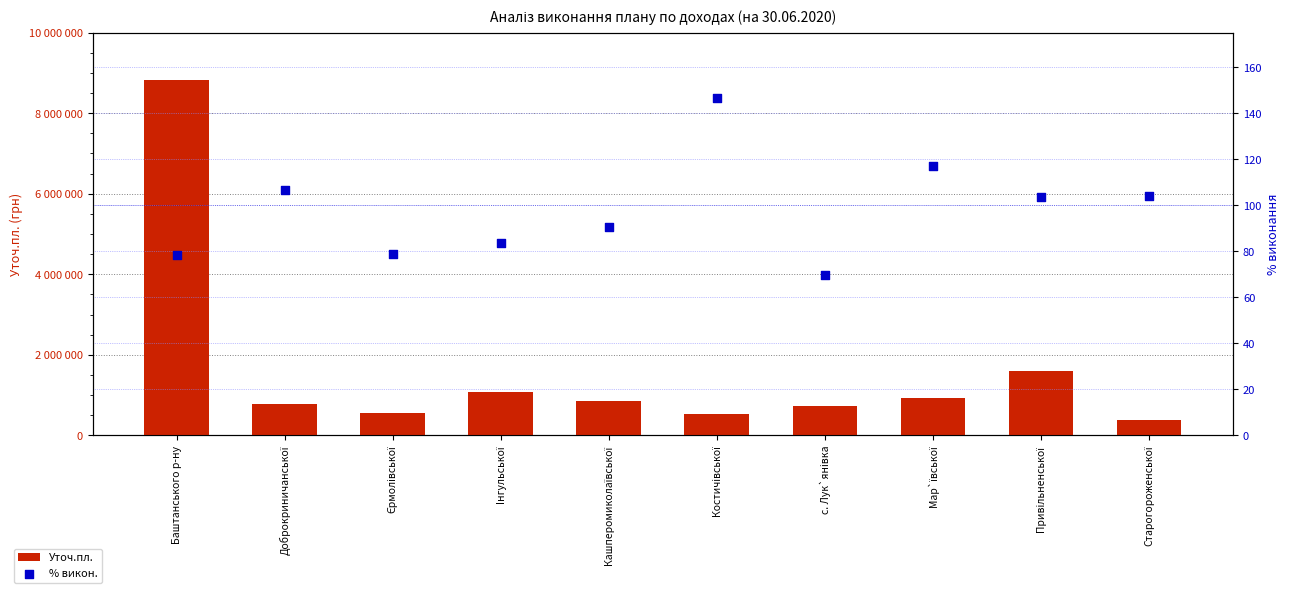

What is the total value across all series at с. Лук`янiвка?

724221.9